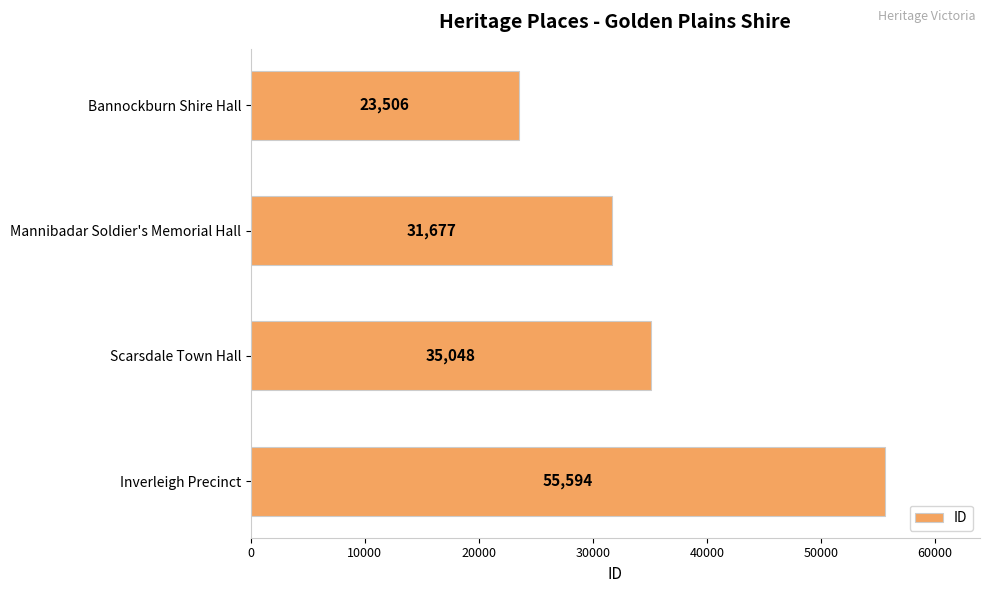

What is the smallest value displayed?

23506